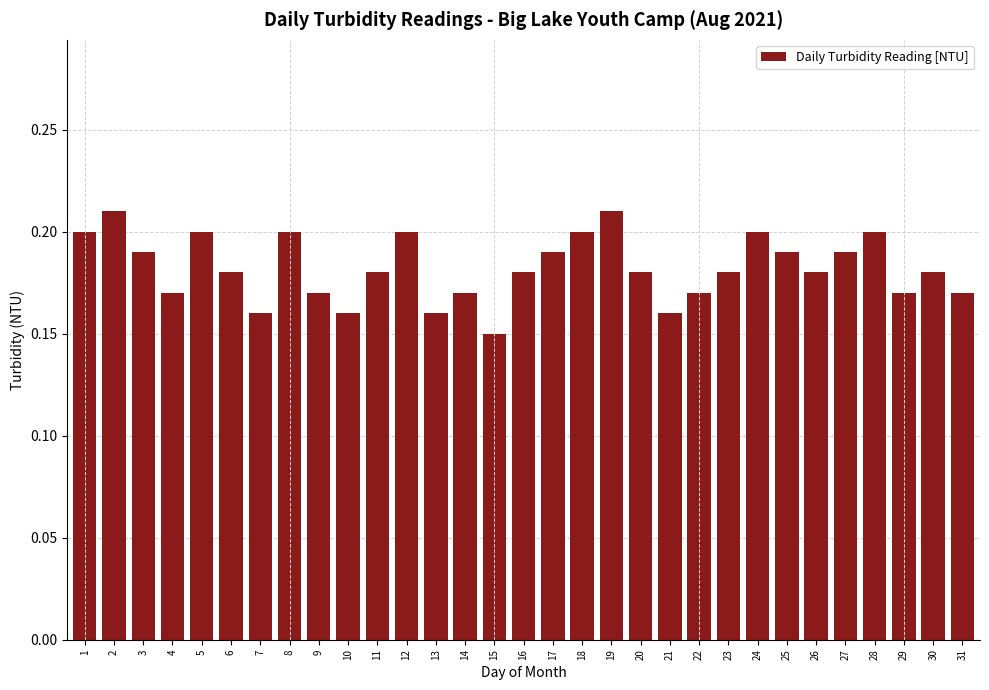

Is it true that the value at 5 is 0.3?

False